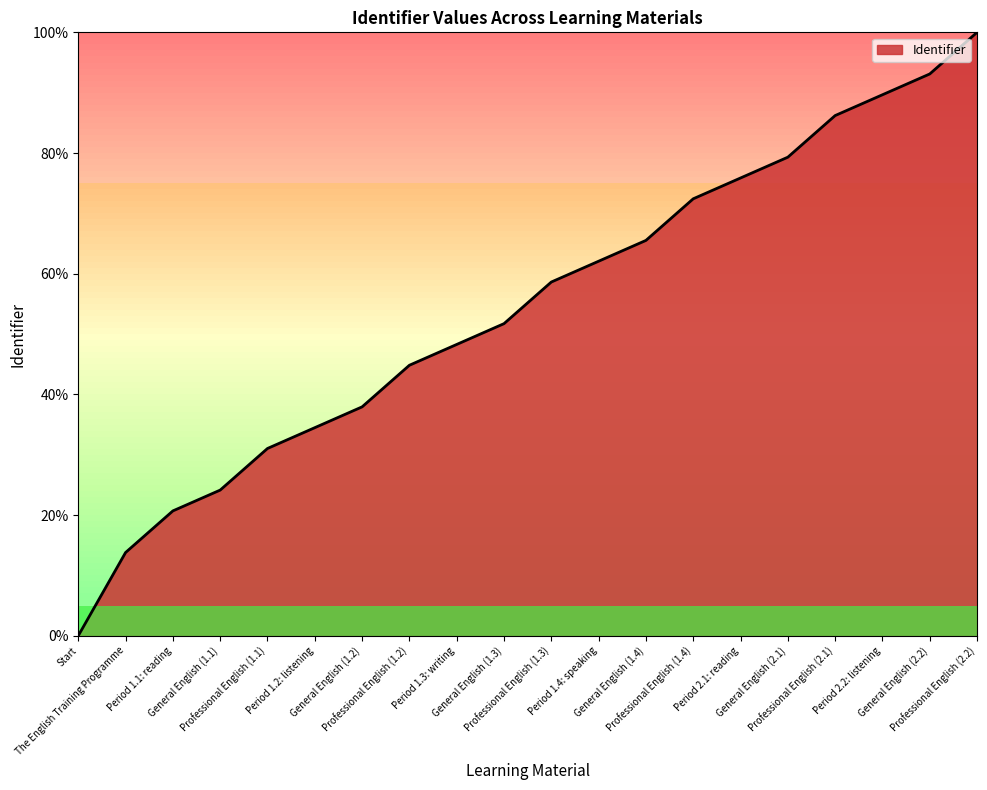

What is the difference between the maximum and minimum values?

100.0